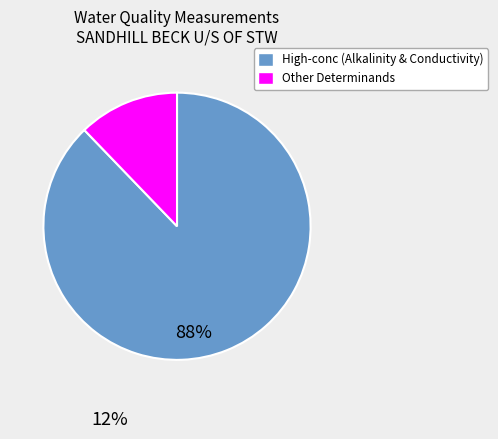

Is there any slice that represents more than half of the pie?

Yes